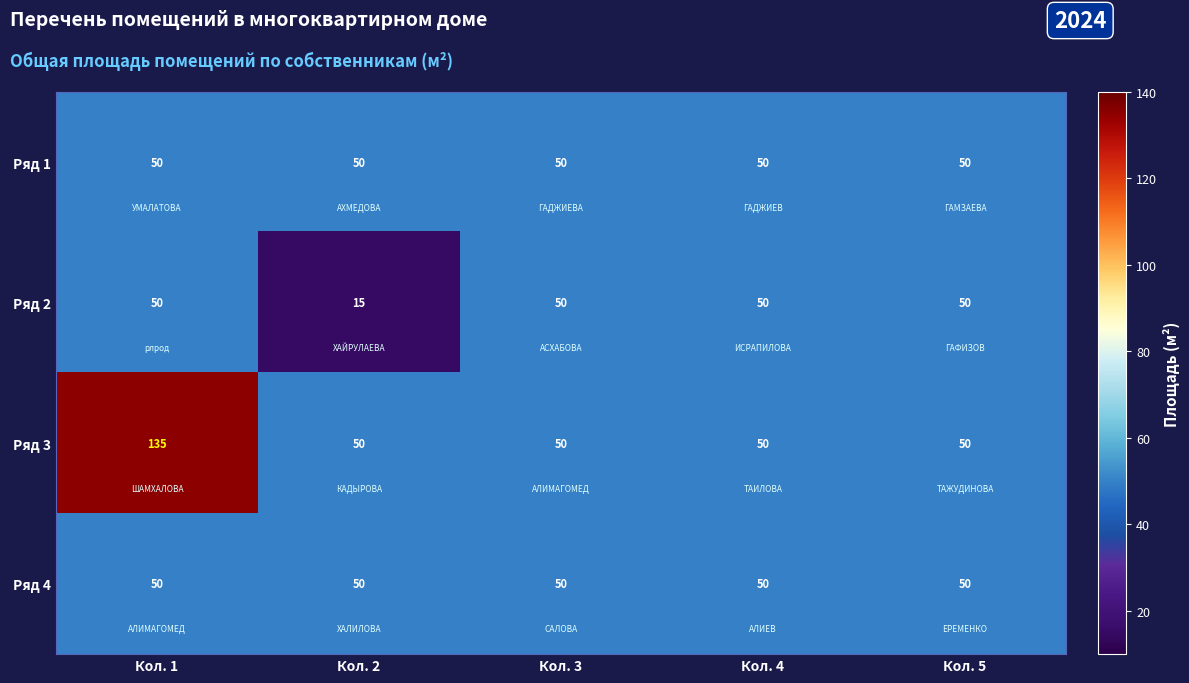

What is the lowest value of the Ряд 4 series?

50